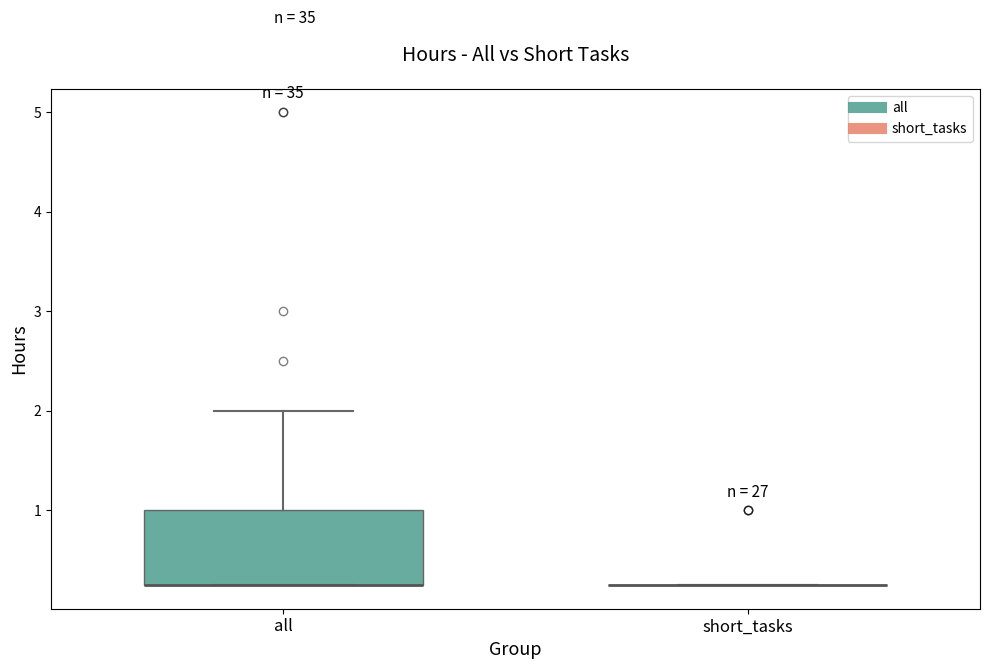

Reading left to right, transcribe this box plot: for each box, give where its median line is, the range the box spans, and where its two whiskers end, as read against the y-axis. The values are not printed on the chart, so give them approximately, as read against the axis.

all: median 0.3 (drawn on the box's lower edge), box 0.3 to 1.0, whiskers 0.3 to 2.0
short_tasks: box collapsed to a line at 0.3, whiskers 0.3 to 0.3